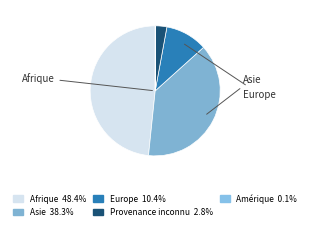

How many slices are in this pie chart?

5